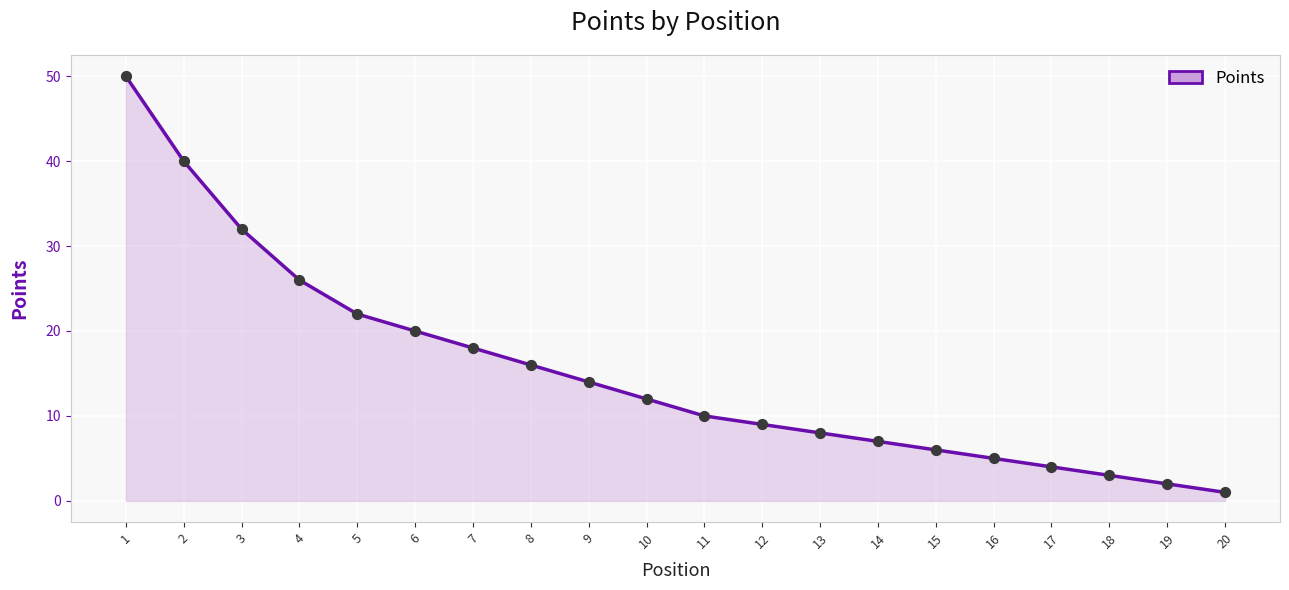

Approximately how many times larger is the value at 4 compared to 9?

1.9